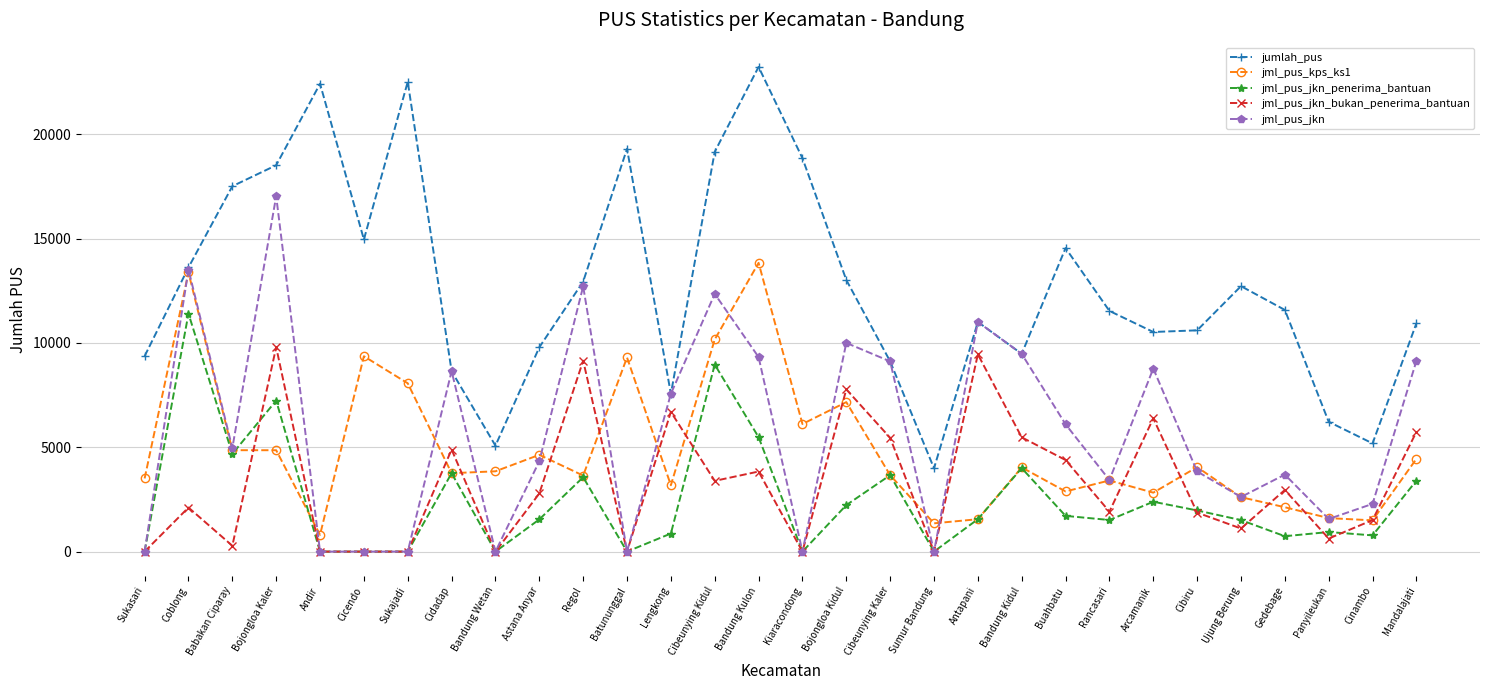

What is the label of the 9th point from the right?

Buahbatu